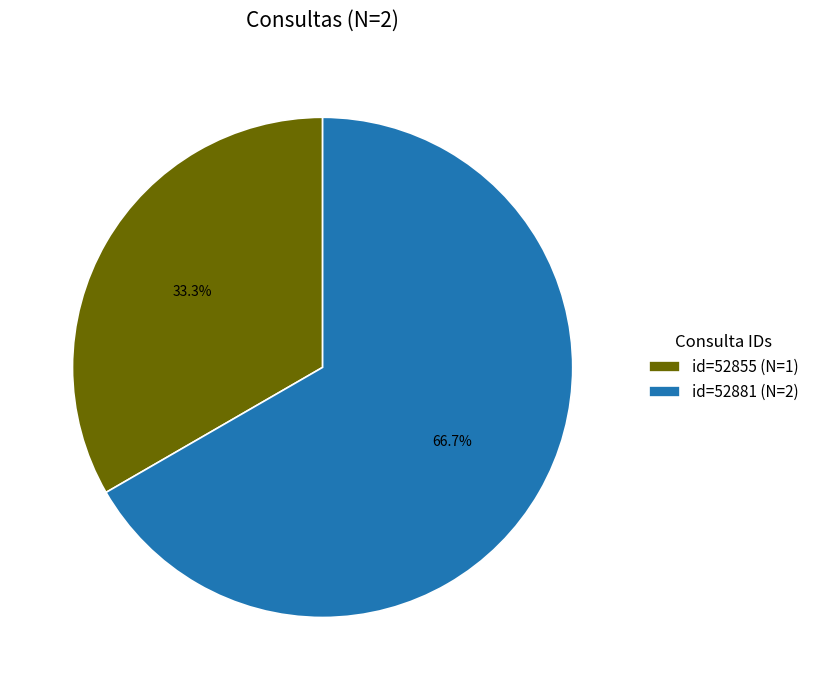

What is the ratio of the value at id=52855 (N=1) to the value at id=52881 (N=2)?

0.5